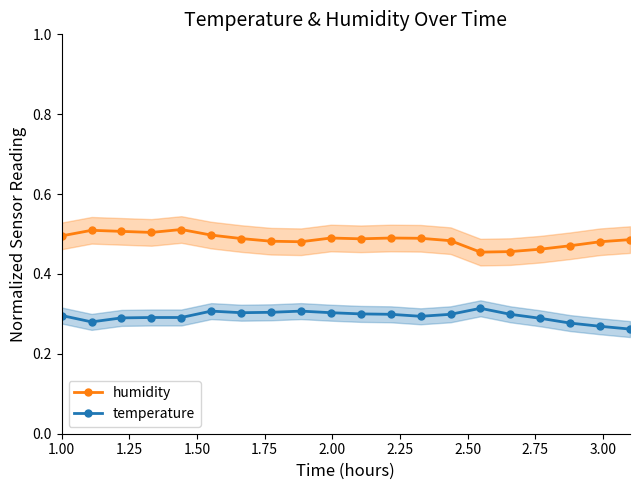

How many interior local peaks does the humidity series have?

4